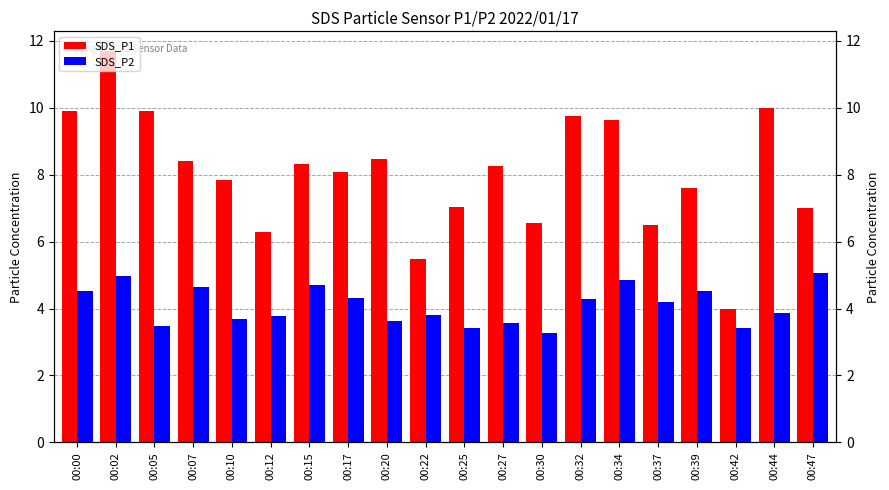

What is the value of the SDS_P1 bar at the 6th from the left?

6.3